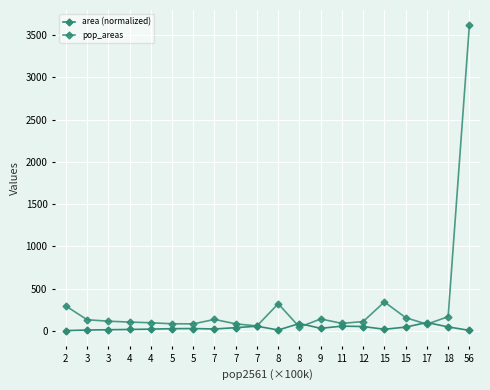

What is the value of the pop_areas point at the 3rd from the left?

133.3